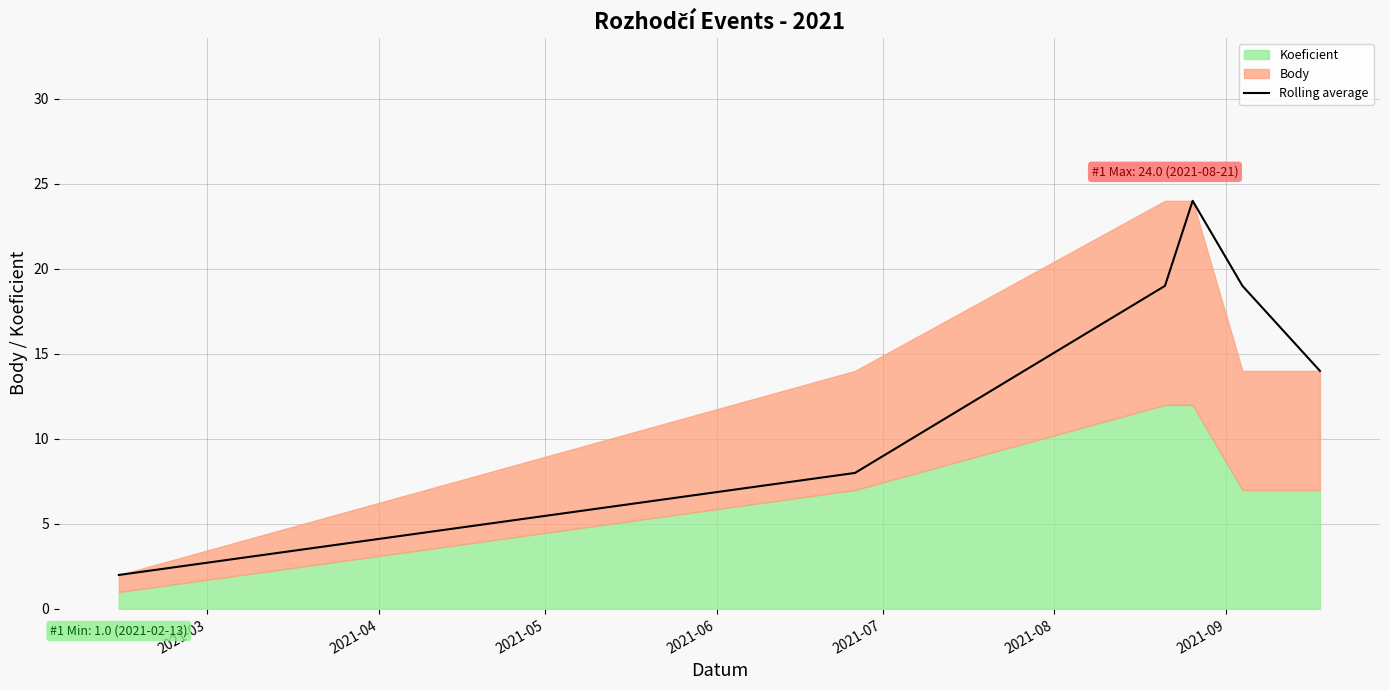

Does the chart display data point markers on the line(s)?

No